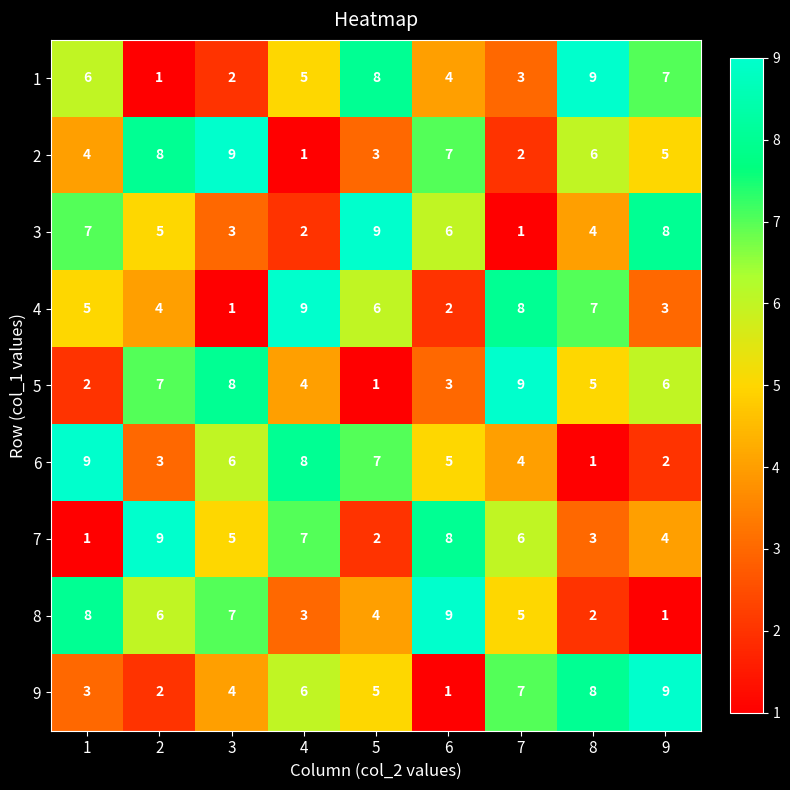

What is the difference between the highest and lowest values at 4?

8